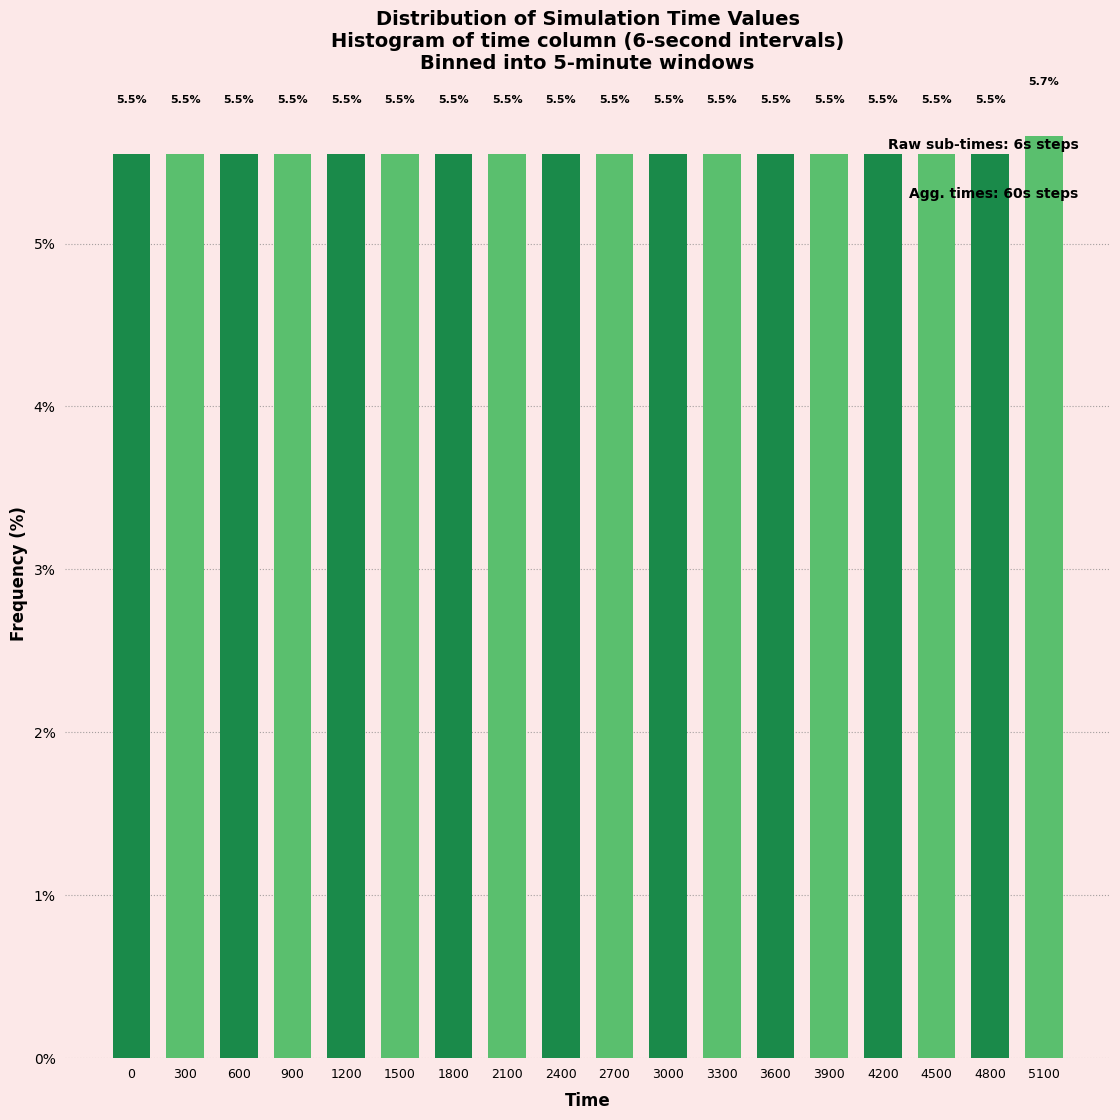

Reading left to right, extract all data points from this chart.

0=5.5	300=5.5	600=5.5	900=5.5	1200=5.5	1500=5.5	1800=5.5	2100=5.5	2400=5.5	2700=5.5	3000=5.5	3300=5.5	3600=5.5	3900=5.5	4200=5.5	4500=5.5	4800=5.5	5100=5.7